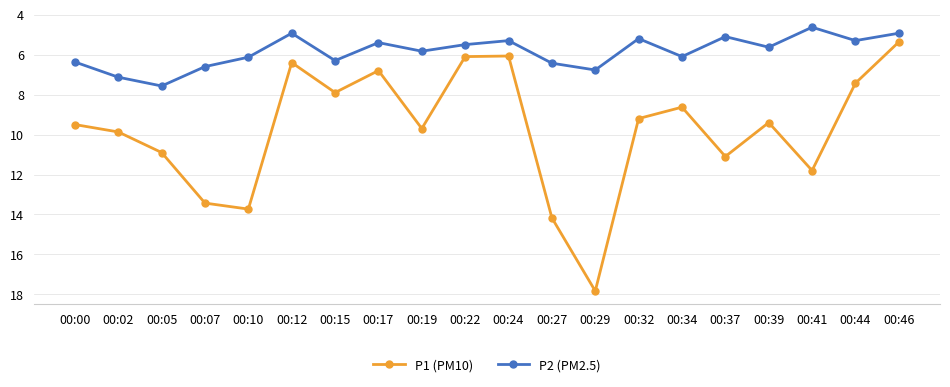

What is the maximum value for P2 (PM2.5)?

7.6